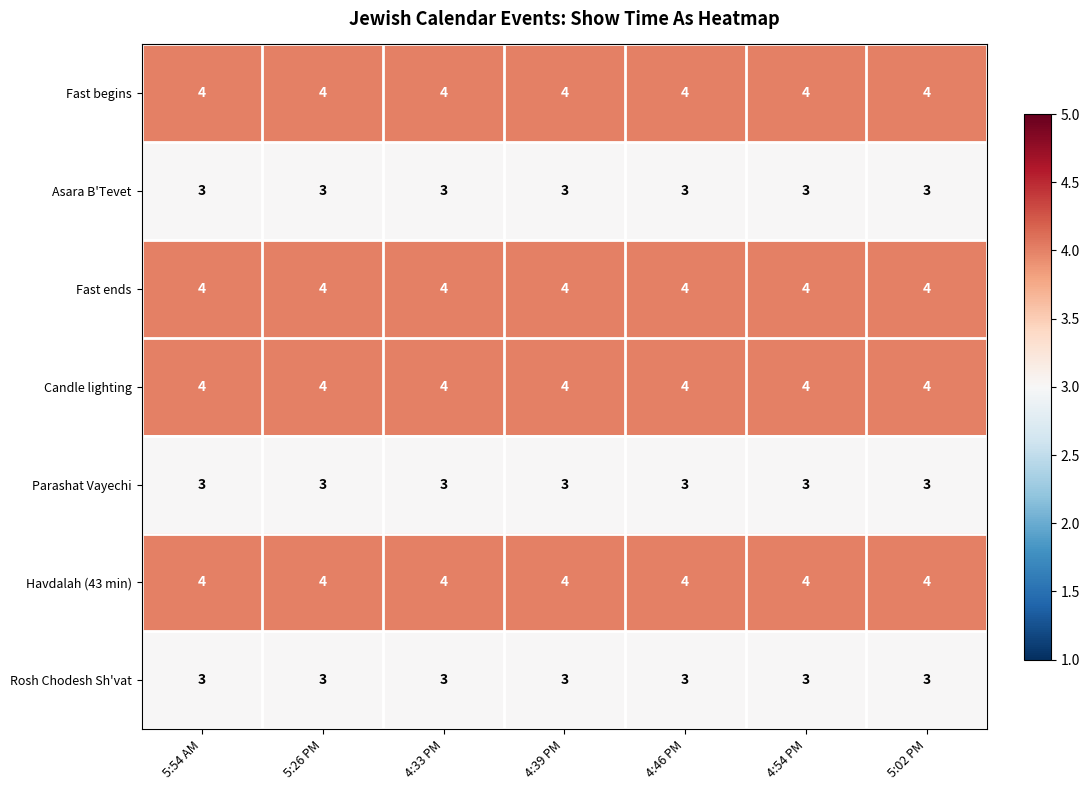

What is the highest value of the Candle lighting series?

4